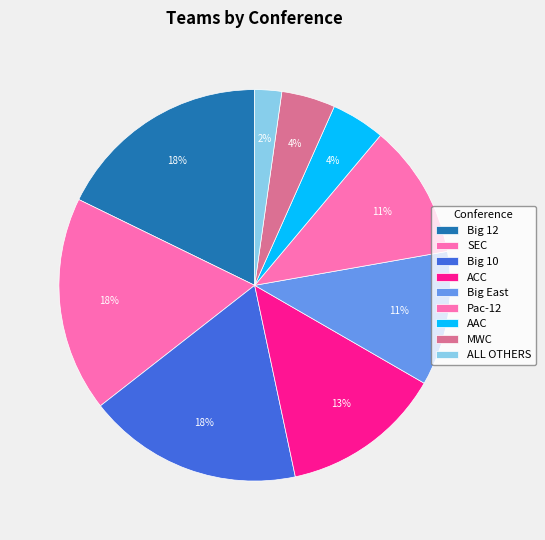

Which has a higher value, Big East or AAC?

Big East